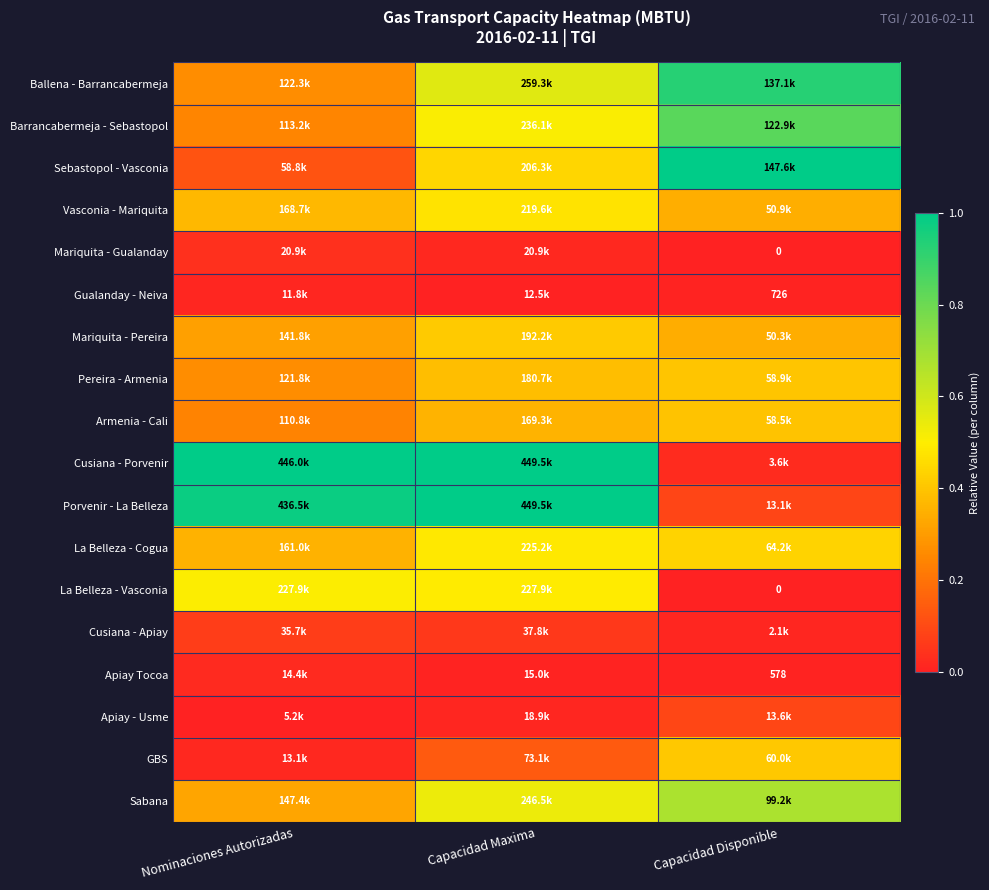

The Mariquita - Gualanday series shows 0.0 at Capacidad Disponible. True or false?

True